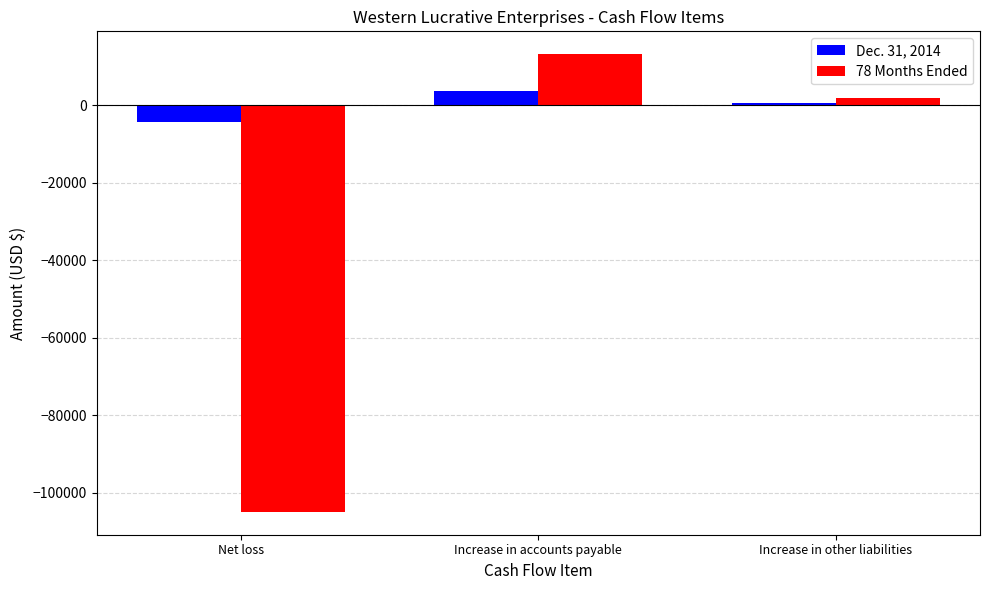

Which series has the widest spread of values?

78 Months Ended